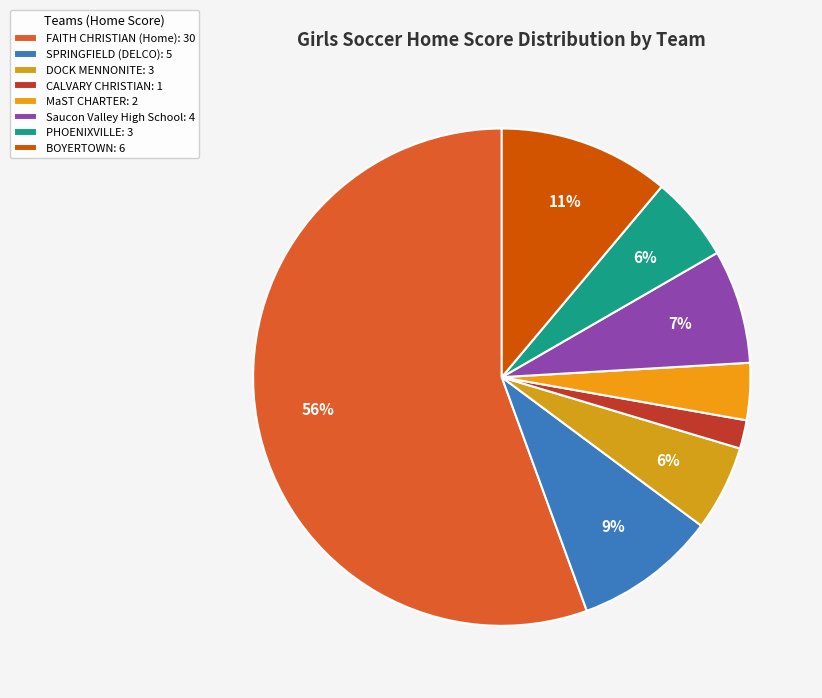

How many slices are in this pie chart?

8